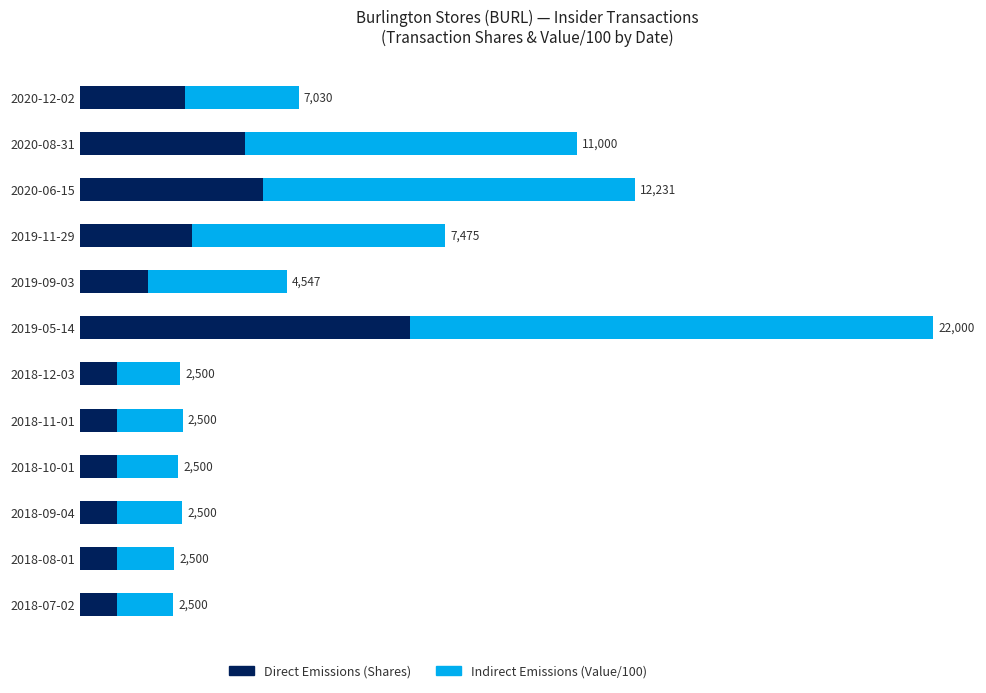

At which category is the sum across all series the highest?

2019-05-14